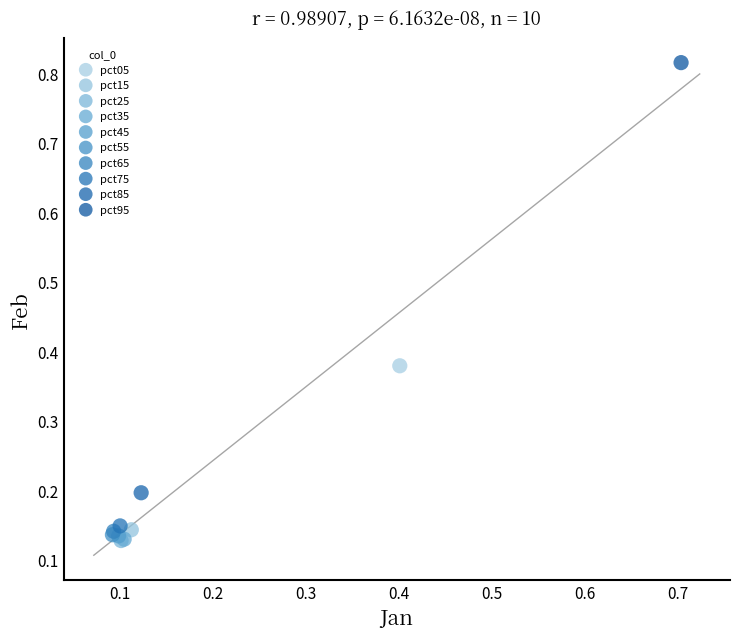

What are all the series names shown in the legend?

pct05, pct15, pct25, pct35, pct45, pct55, pct65, pct75, pct85, pct95